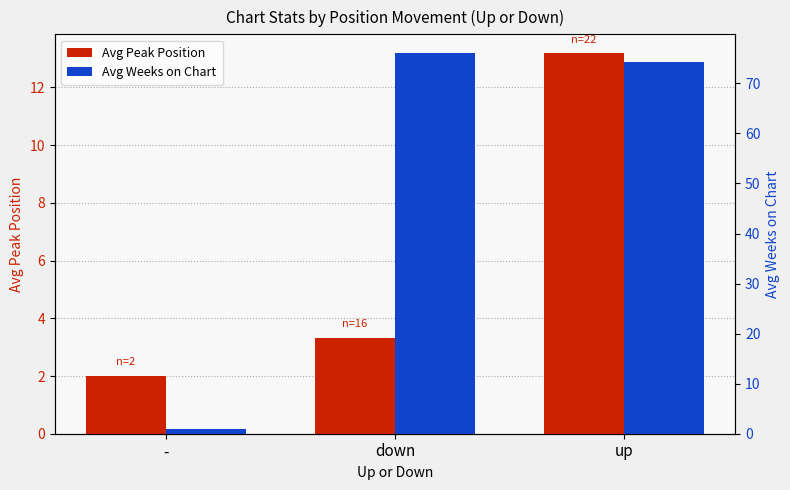

What is the difference between the Avg Peak Position values at up and down?

9.9